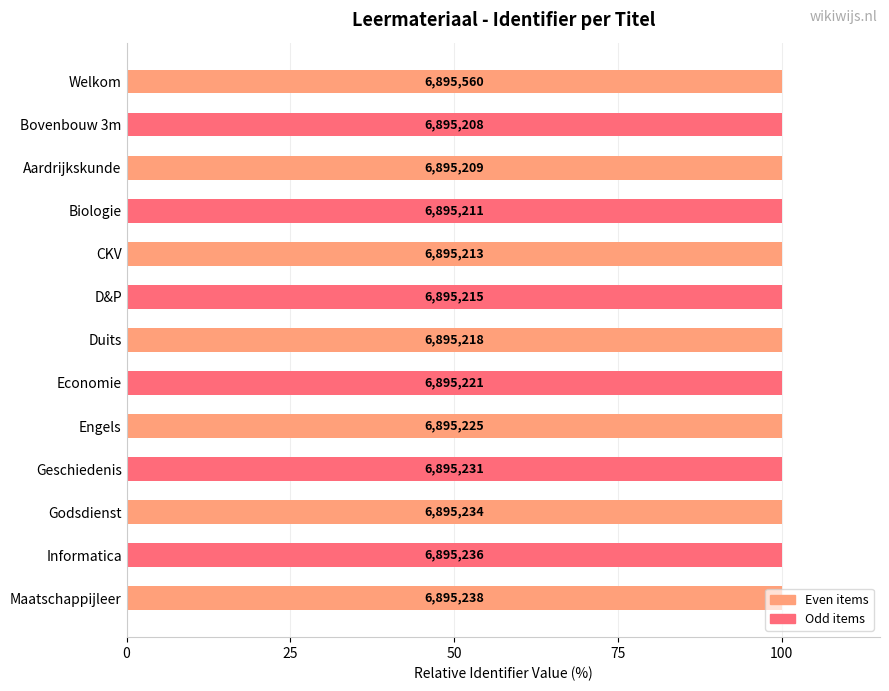

How many bars are there in total?

13